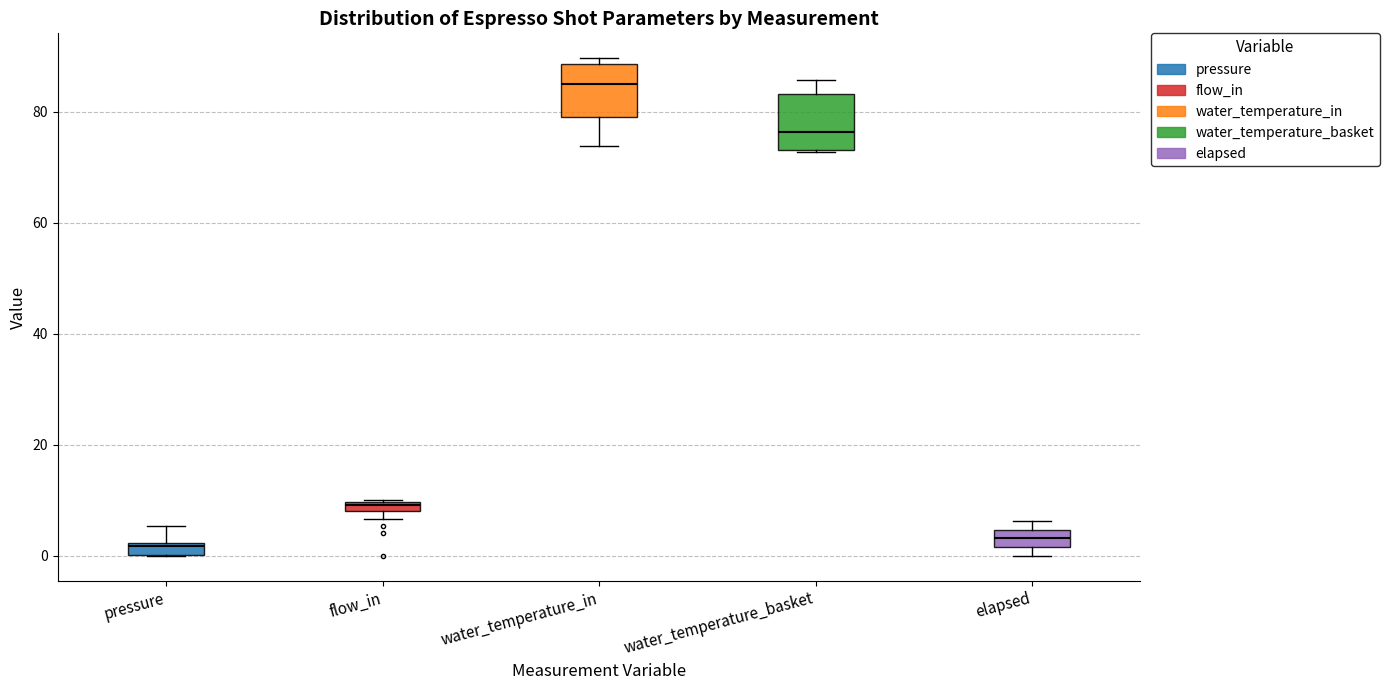

Where is the lower edge of the box for pressure on the y-axis? The values are not printed on the chart, so give them approximately, as read against the axis.

0